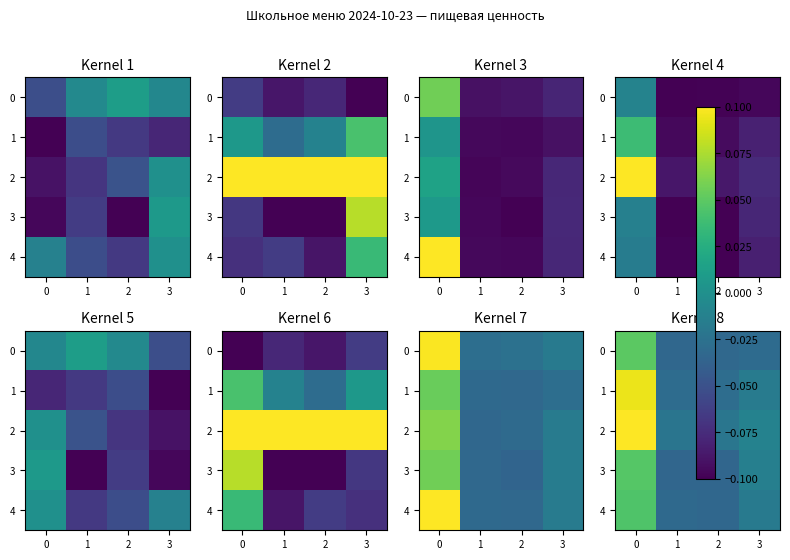

Which series has the largest total across all categories?

2